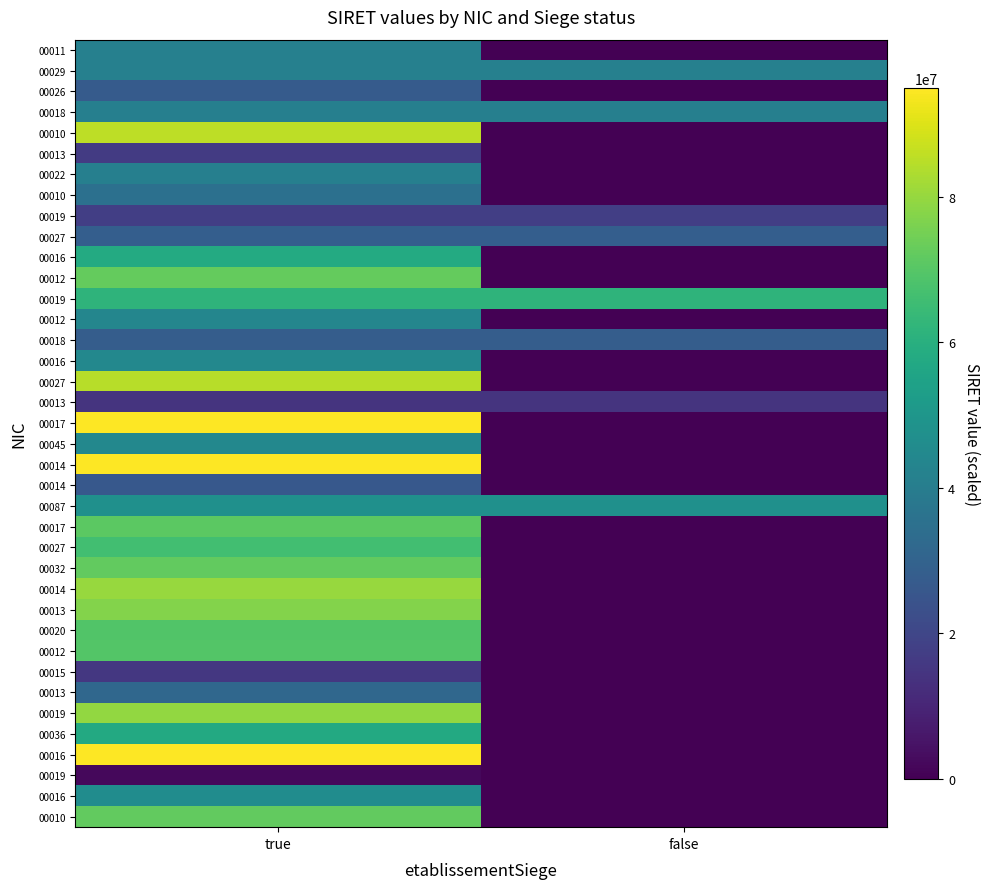

What is the total value across all series at false?

280200146